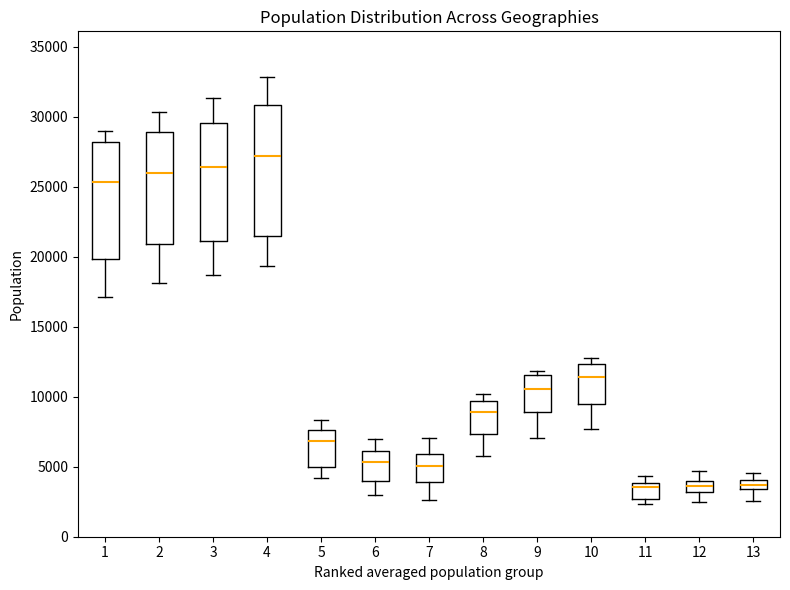

Where does the lower whisker of the box at x = 1 end on the y-axis? The values are not printed on the chart, so give them approximately, as read against the axis.

17000